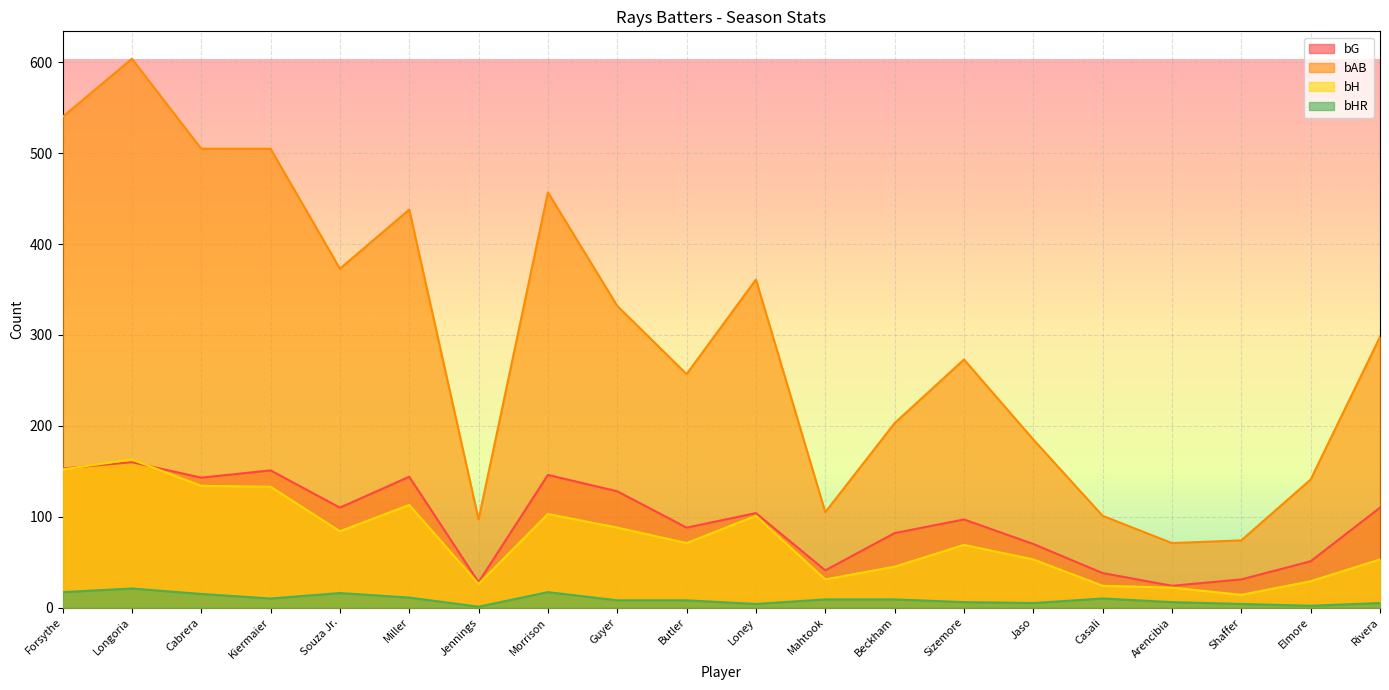

What are all the series names shown in the legend?

bG, bAB, bH, bHR